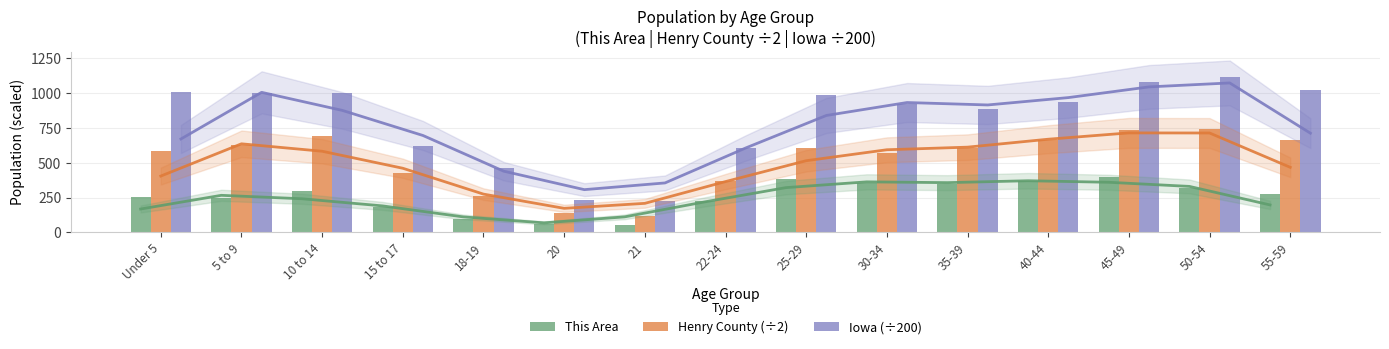

Reading left to right, extract all data points from this chart.

This Area: Under 5=255.0	5 to 9=250.0	10 to 14=295.0	15 to 17=181.0	18-19=96.0	20=58.0	21=53.0	22-24=225.0	25-29=383.0	30-34=358.0	35-39=349.0	40-44=366.0	45-49=399.0	50-54=316.0	55-59=277.0
Henry County (÷2): Under 5=585.0	5 to 9=629.5	10 to 14=695.0	15 to 17=425.0	18-19=263.0	20=138.0	21=118.5	22-24=370.5	25-29=607.0	30-34=568.0	35-39=606.5	40-44=663.0	45-49=739.0	50-54=742.5	55-59=661.0
Iowa (÷200): Under 5=1010.6	5 to 9=1003.2	10 to 14=1004.5	15 to 17=621.6	18-19=462.6	20=236.1	21=223.5	22-24=607.1	25-29=989.2	30-34=923.7	35-39=885.7	40-44=937.0	45-49=1082.4	50-54=1116.2	55-59=1022.0